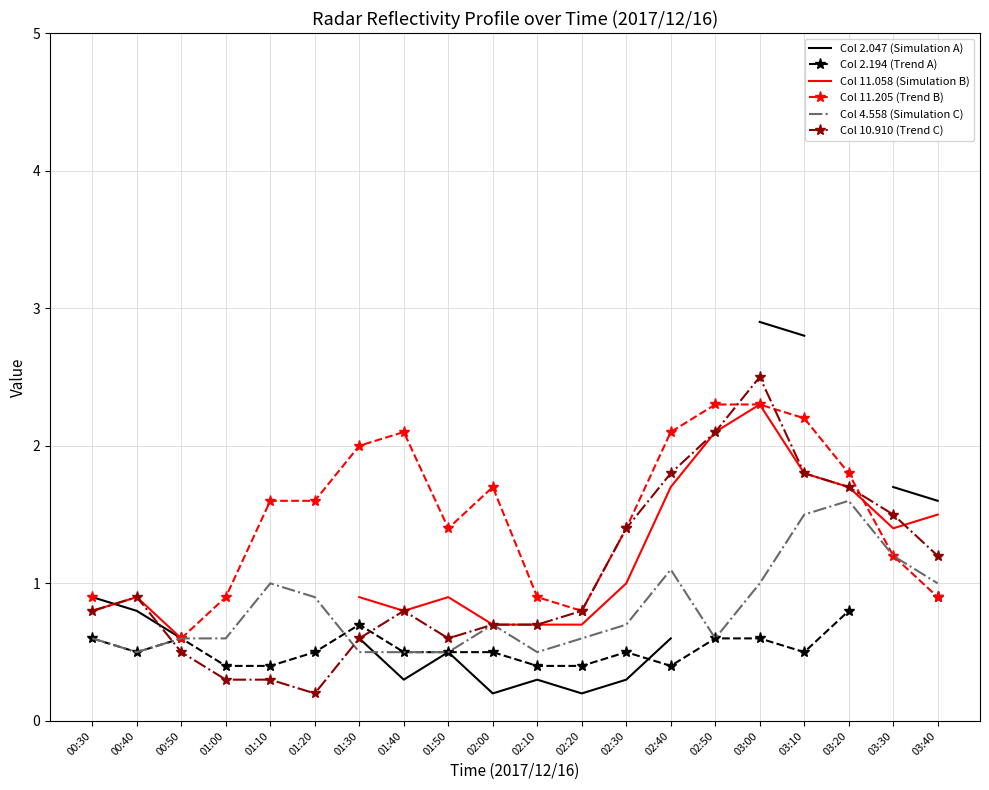

True or false: Col 11.058 (Simulation B) and Col 10.910 (Trend C) intersect in this chart.

True